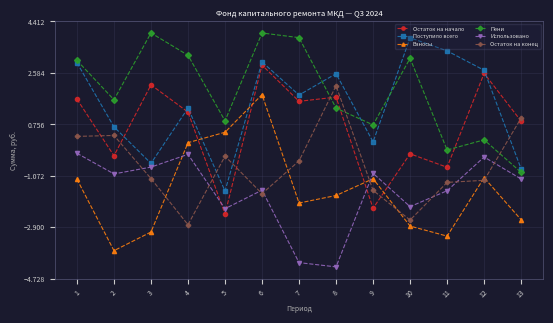

What is the maximum value for Поступило всего?

3.8